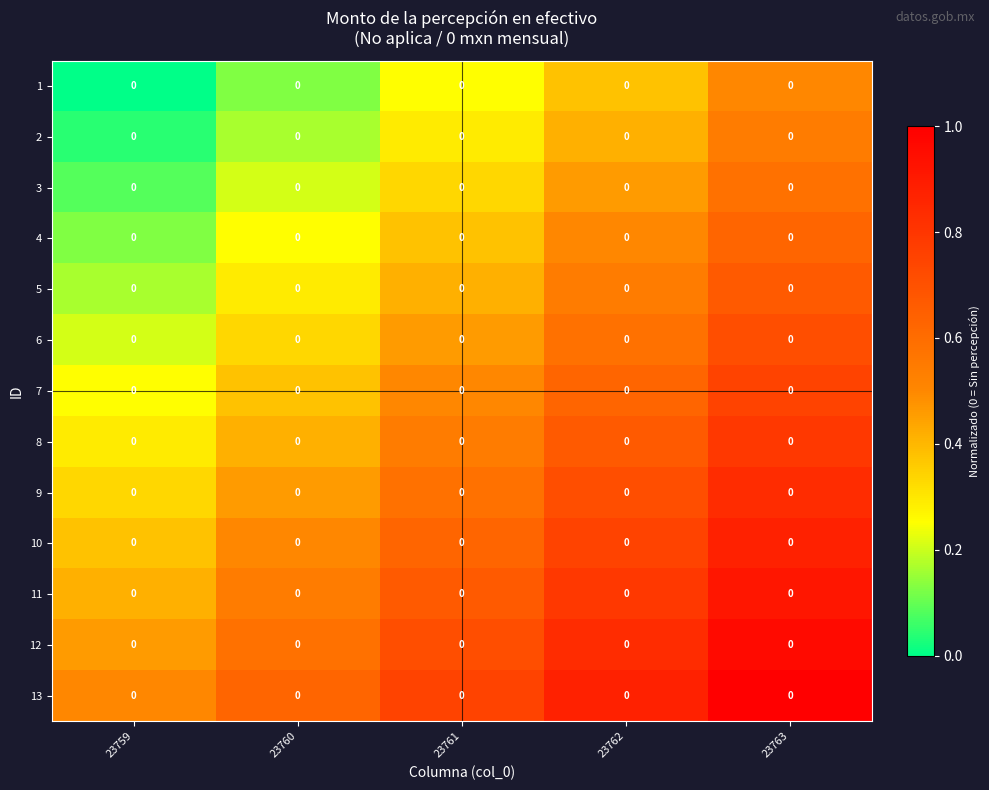

True or false: 6 has a value of 0.8 at 23762.

False